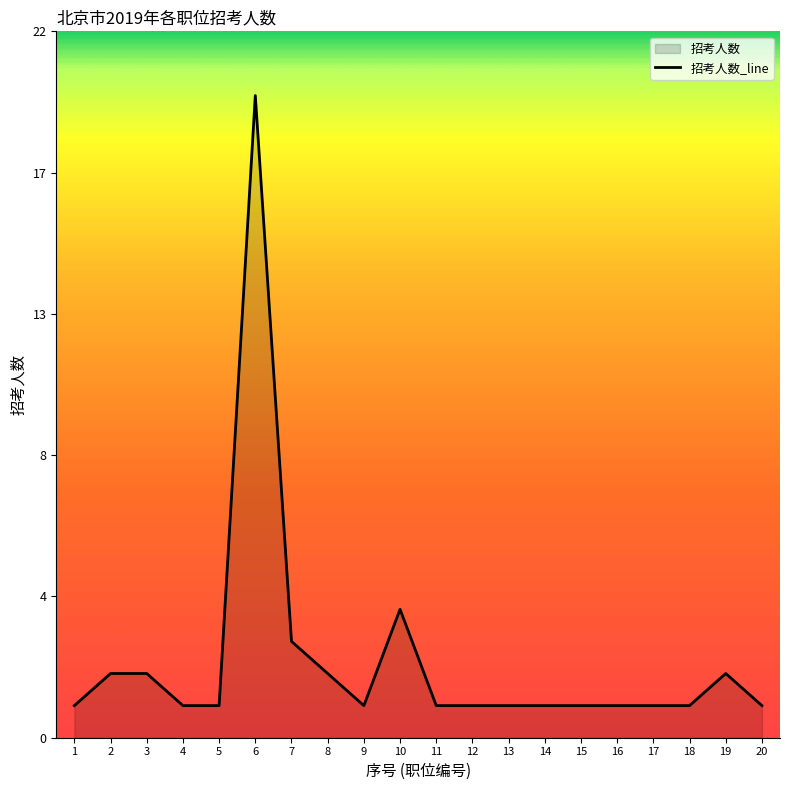

Reading left to right, extract all data points from this chart.

1=1	2=2	3=2	4=1	5=1	6=20	7=3	8=2	9=1	10=4	11=1	12=1	13=1	14=1	15=1	16=1	17=1	18=1	19=2	20=1